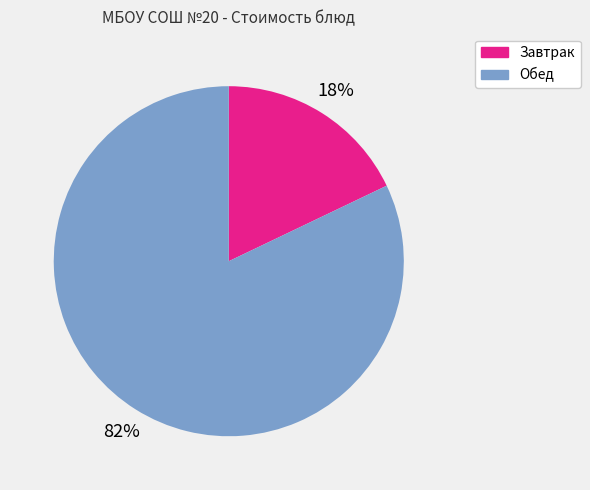

Which slice is the largest?

Обед